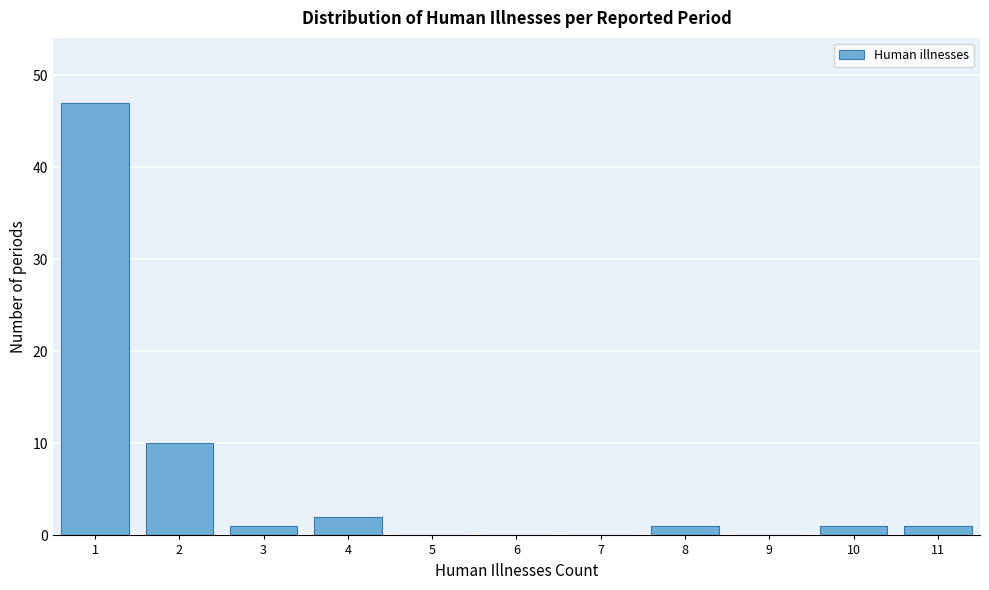

What is the height of the bar covering 1.5 to 2.5 on the x-axis? The values are not printed on the chart, so give them approximately, as read against the axis.

10